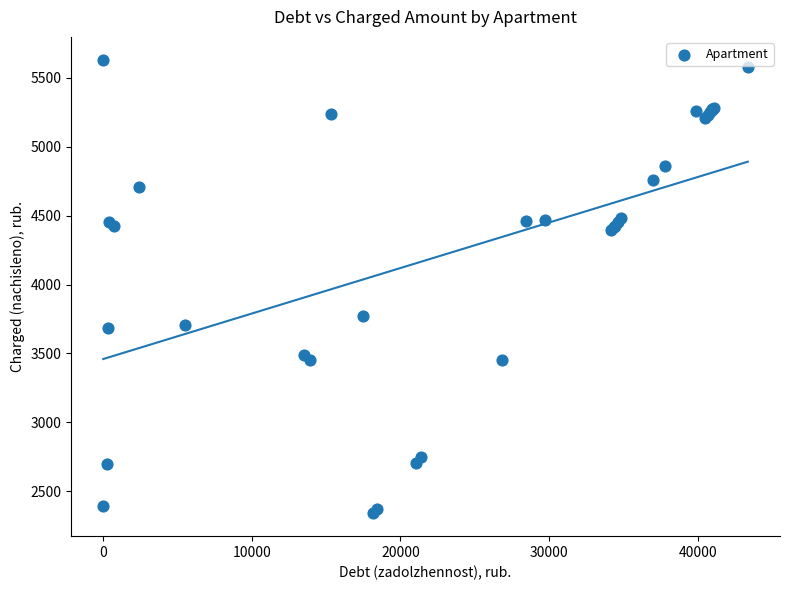

What Y value in the scatter plot is closest to 3985?

3772.2